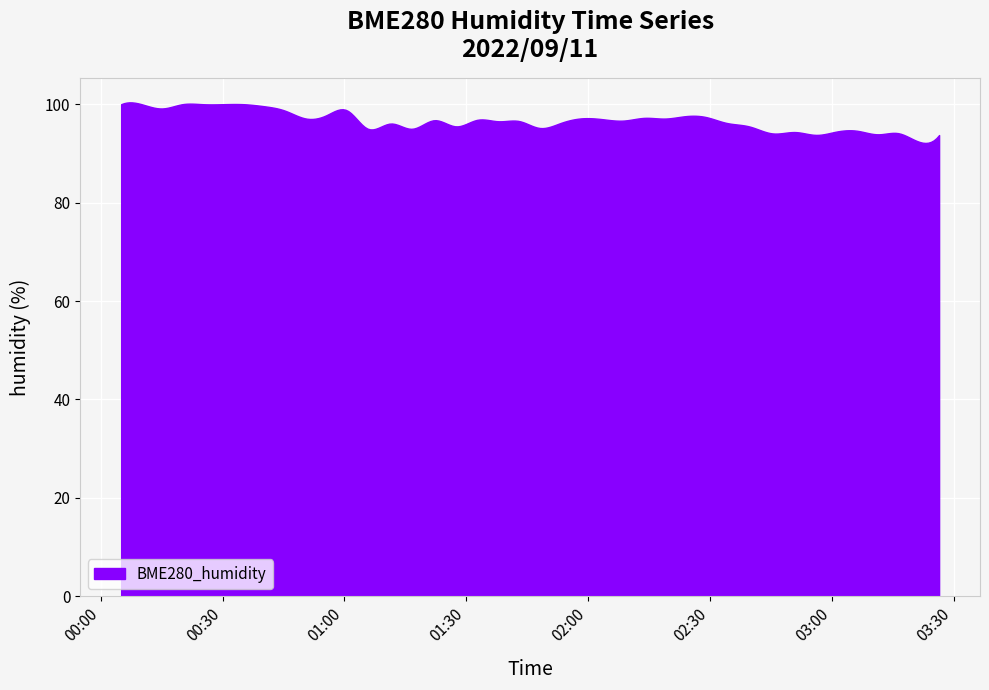

What is the maximum value shown in the chart?

100.4